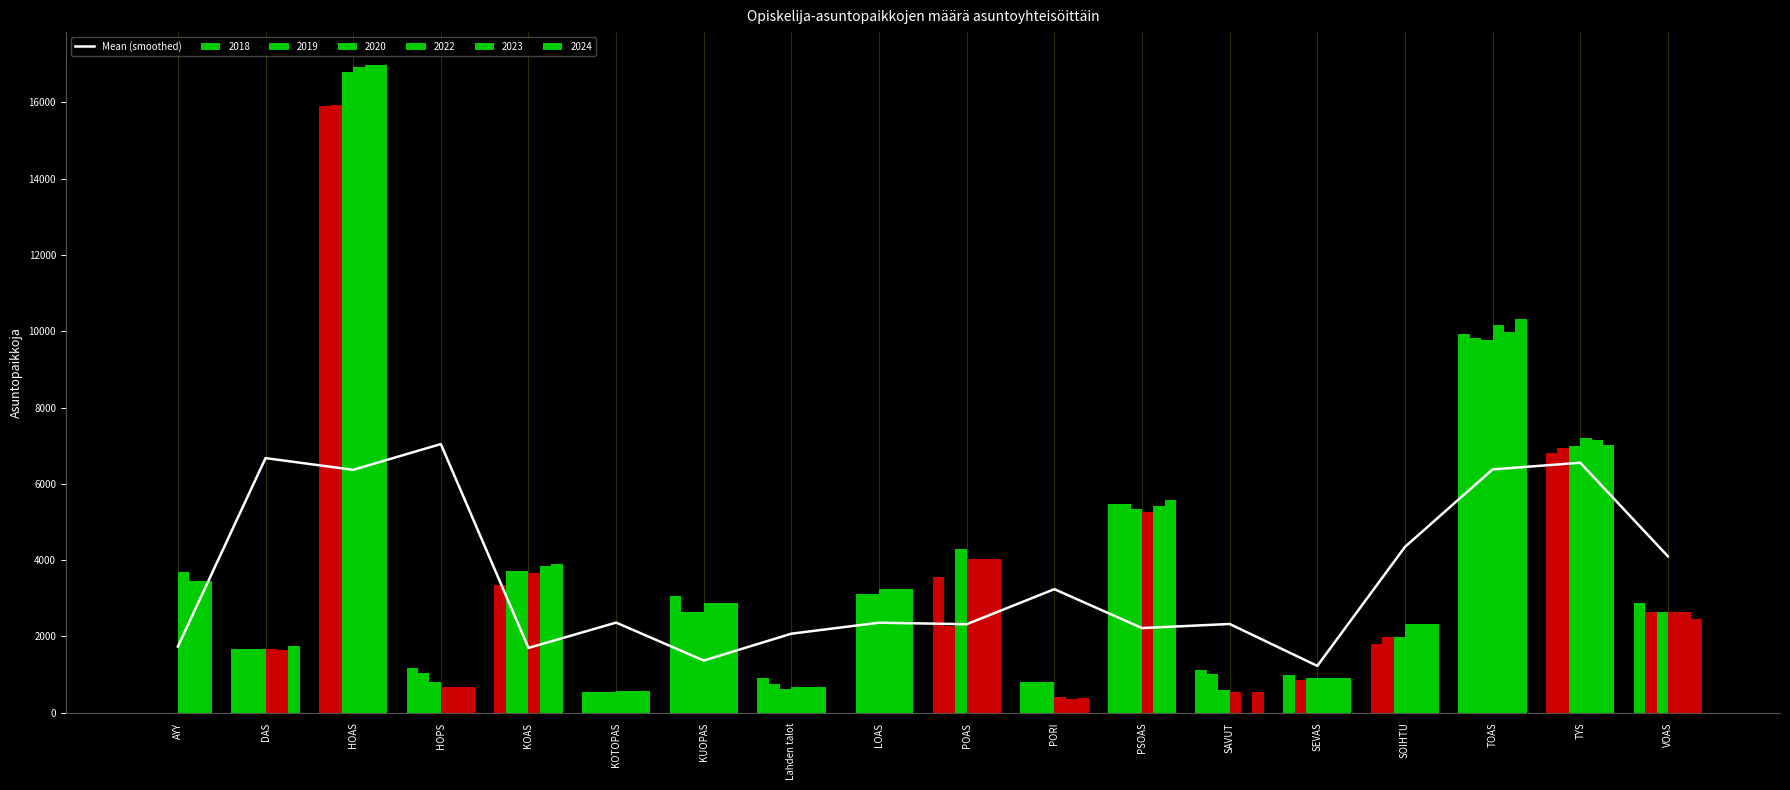

What is the sum of all values?

64407.3